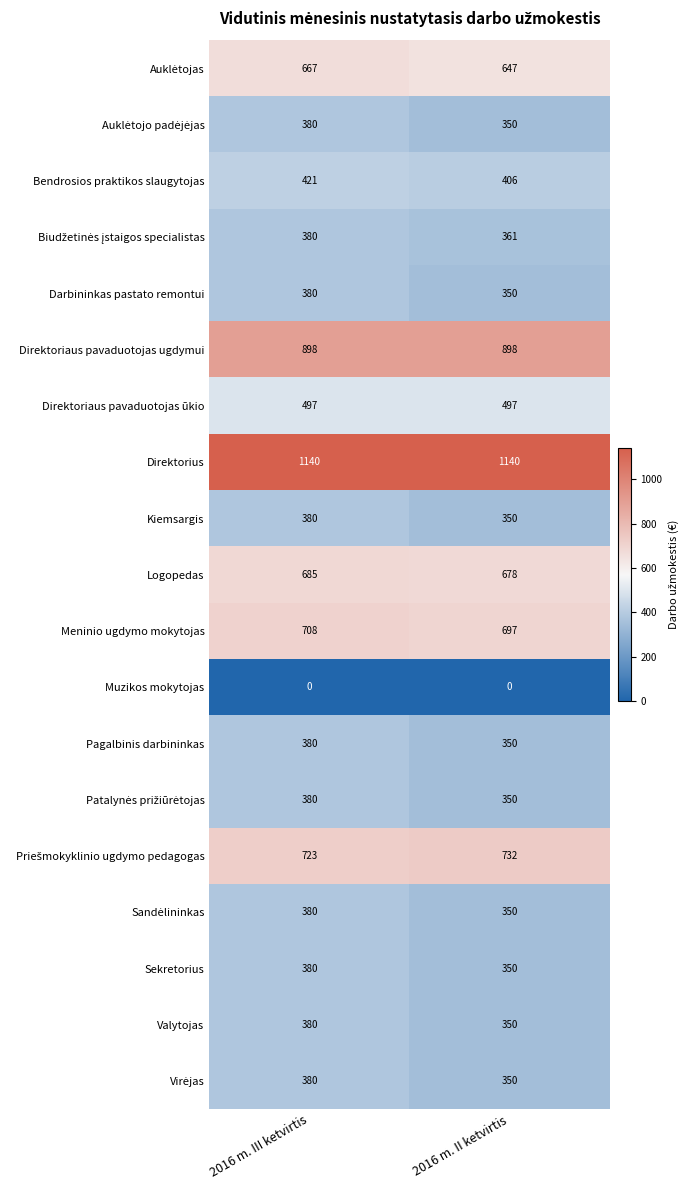

What is the lowest value of the Direktoriaus pavaduotojas ūkio series?

497